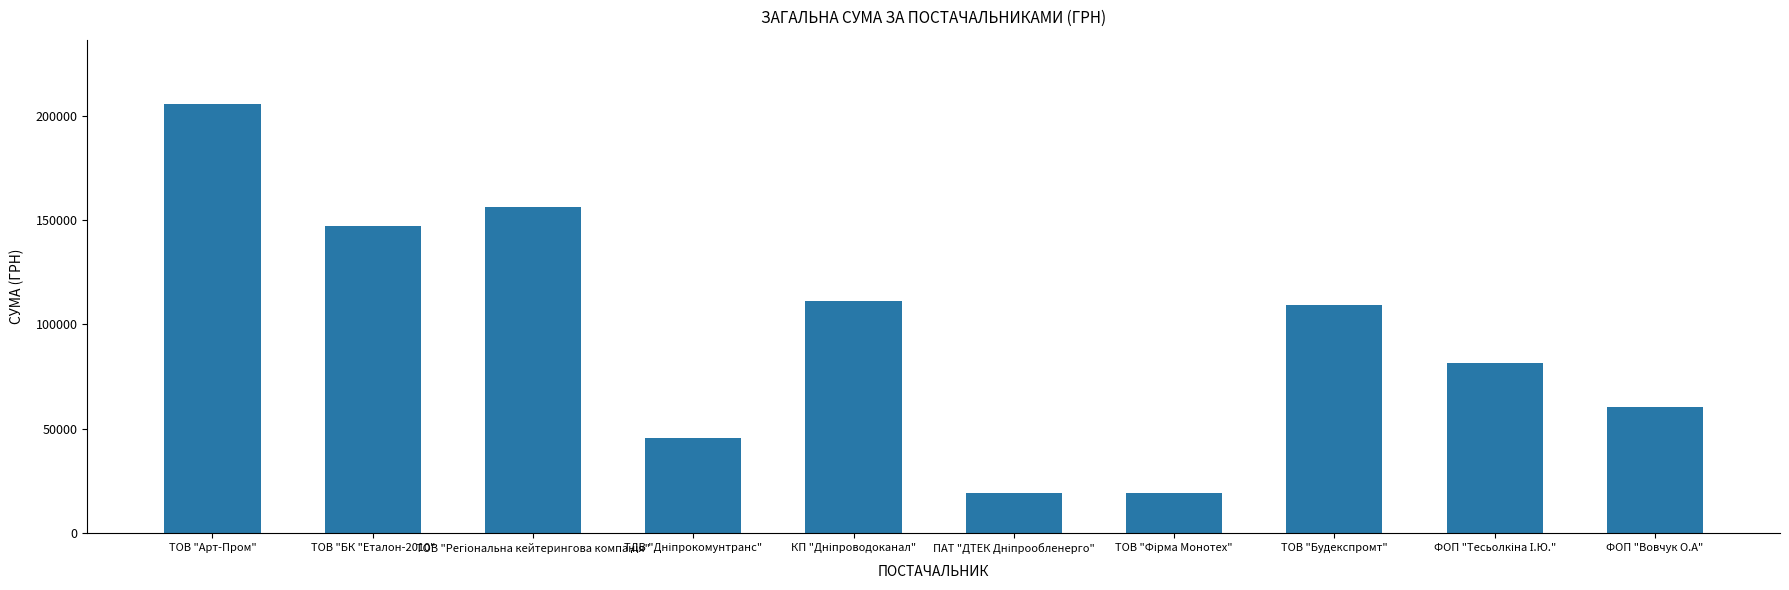

What is the value of the 5th bar from the left?

111183.7